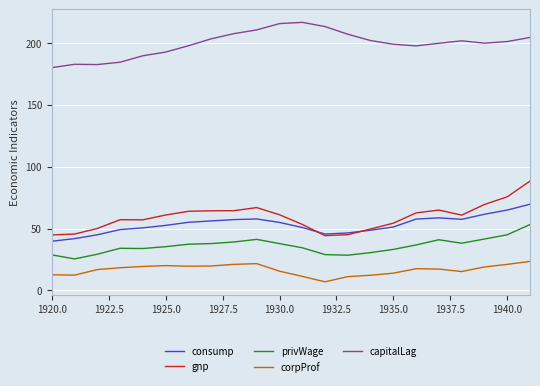

Rank the series by their maximum value, from highest to lowest.

capitalLag, gnp, consump, privWage, corpProf